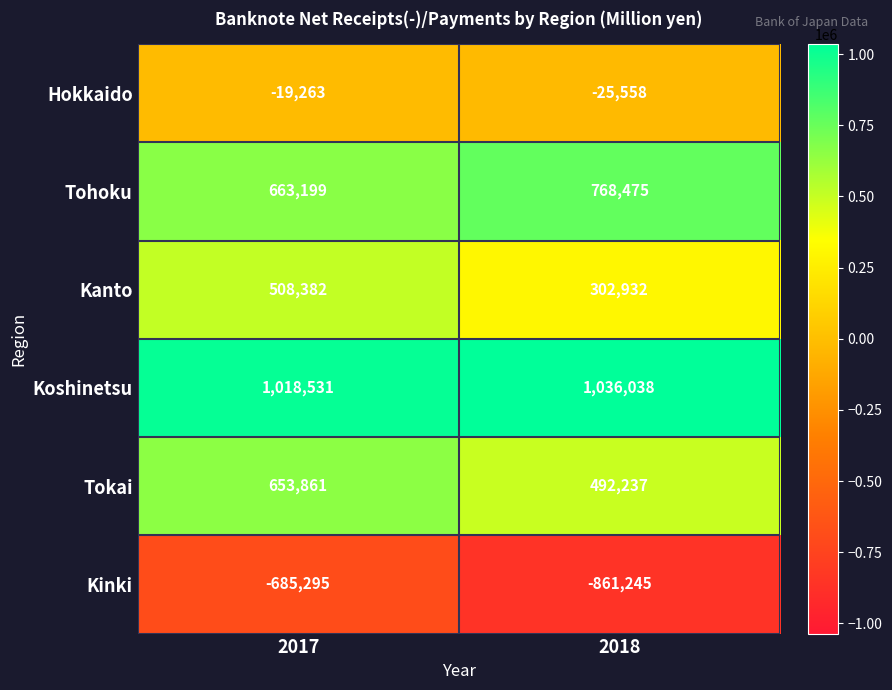

What is the difference between the highest and lowest values at 2018?

1897283